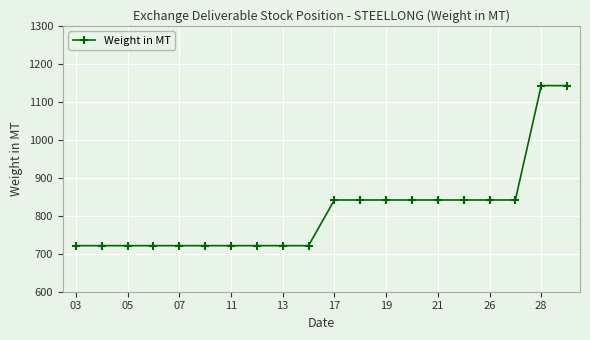

What is the value of the 7th point from the left?

721.3